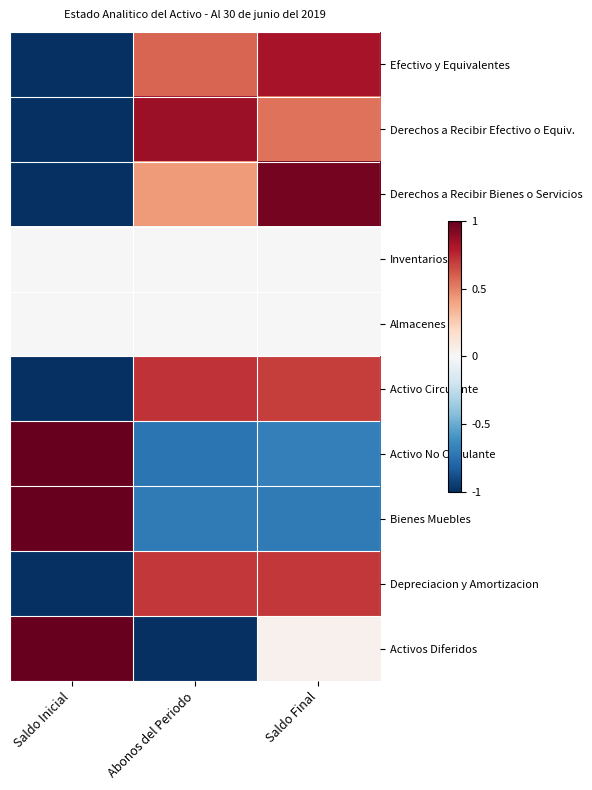

At which category is the sum across all series the highest?

Saldo Final